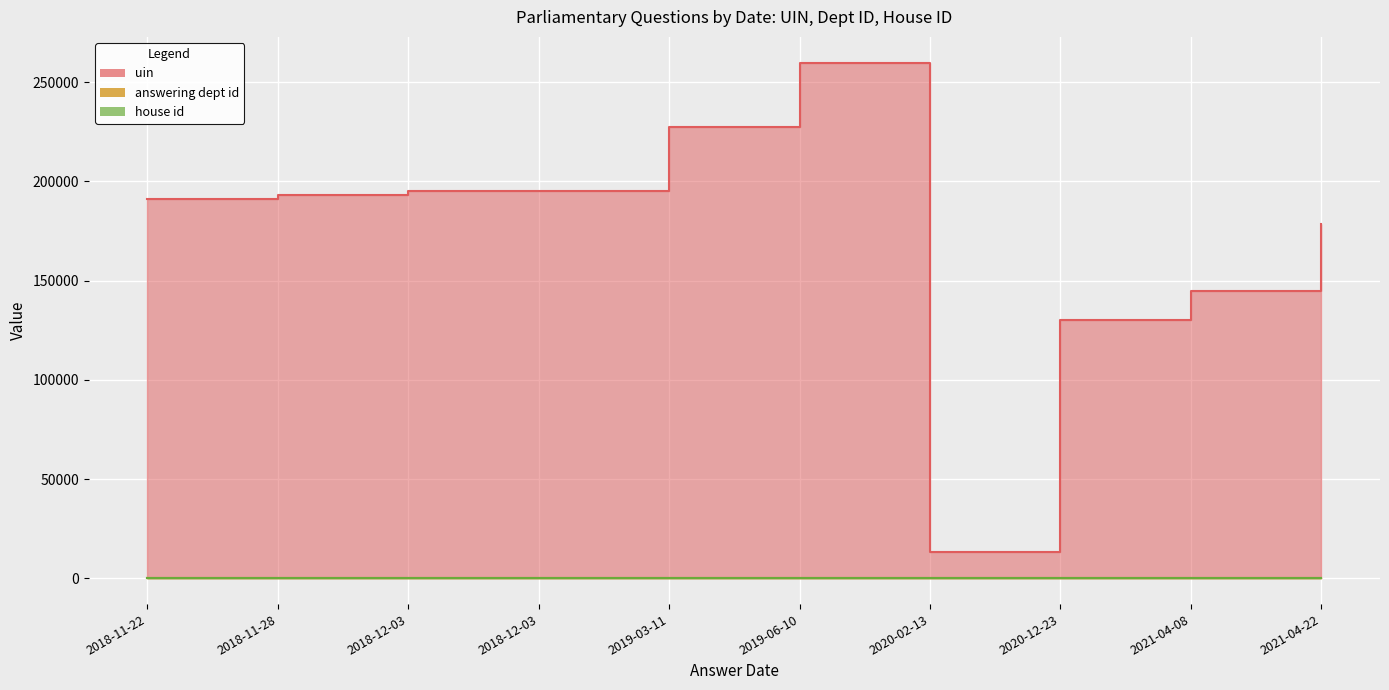

At how many categories does at least one series exceed 235797?

1